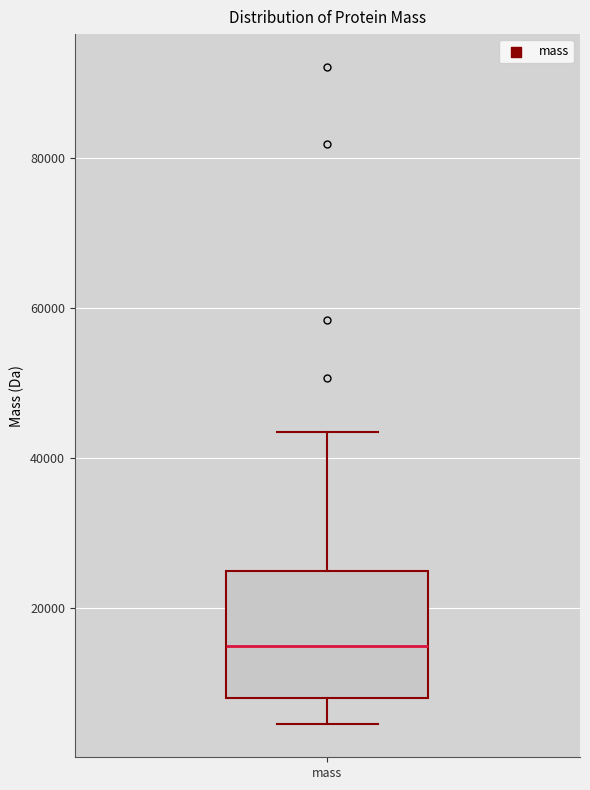

Read this box plot against the y-axis: the position of the median line, the range covered by the box, and the ends of both whiskers. The values are not printed on the chart, so give them approximately, as read against the axis.

median 14000, box 8000 to 24000, whiskers 4000 to 44000